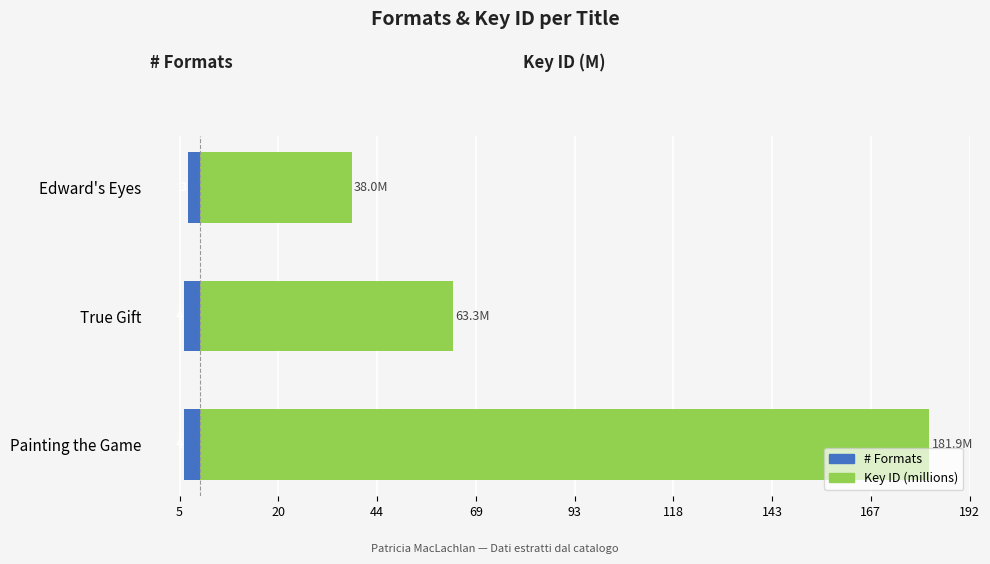

The value of # Formats at Painting the Game is -4.0. True or false?

True